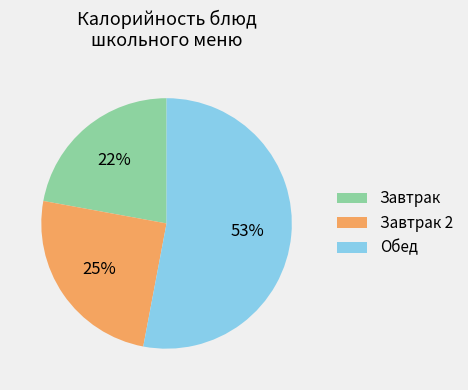

Which has a higher value, Завтрак 2 or Завтрак?

Завтрак 2